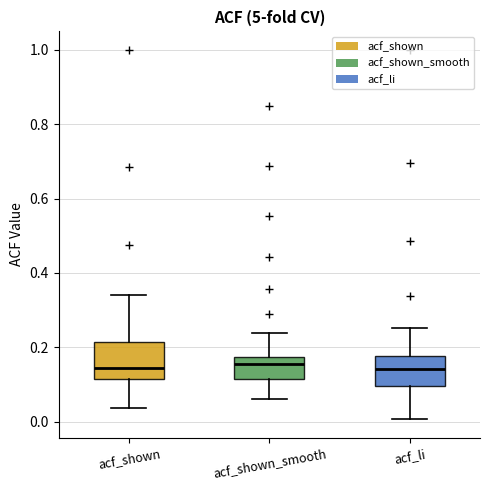

Comparing the boxes themselves (not the whiskers), which one is the tallest?

acf_shown